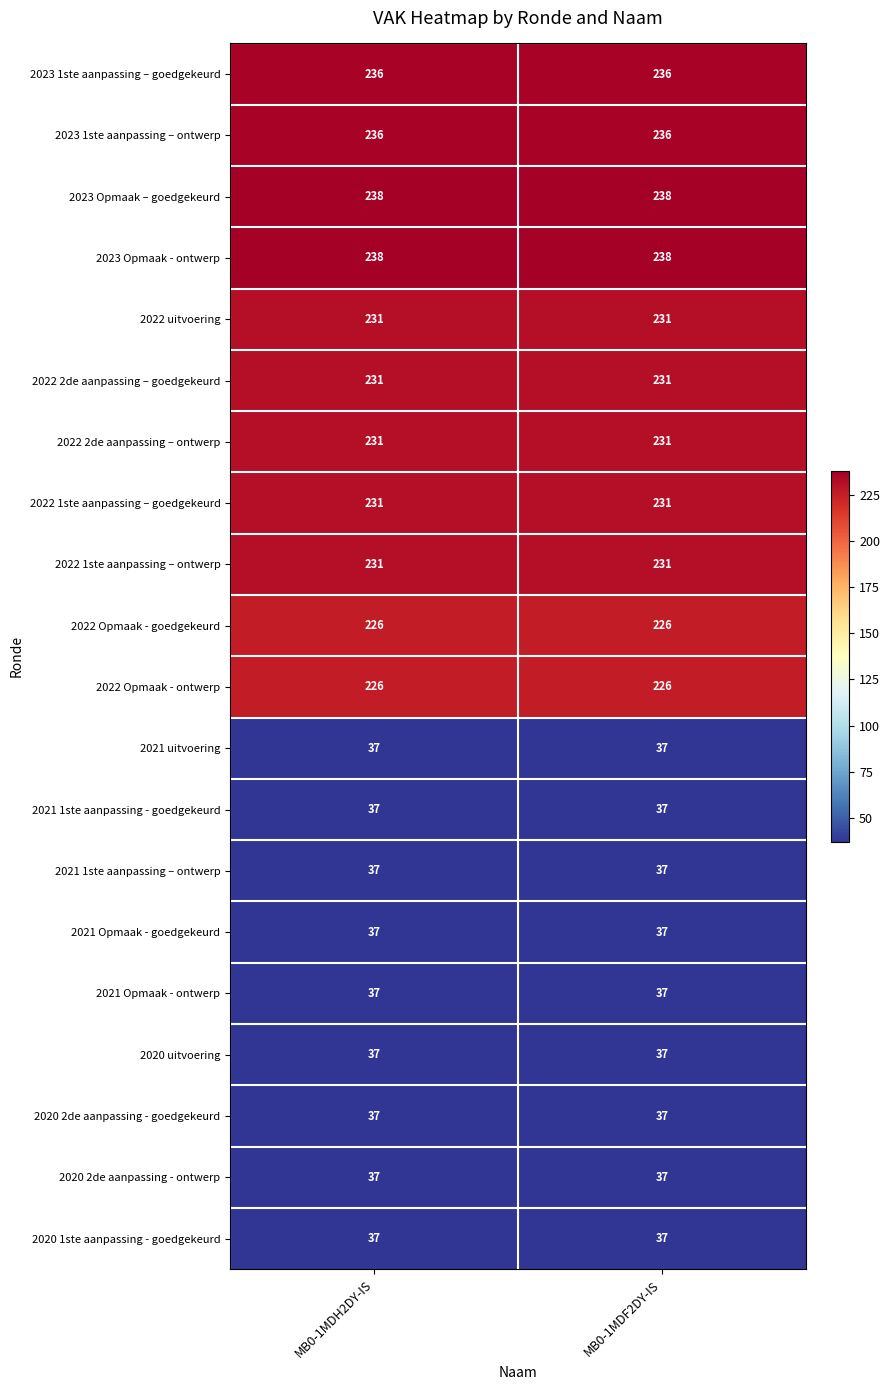

What value does the 2020 2de aanpassing - goedgekeurd series have at MB0-1MDH2DY-IS?

37